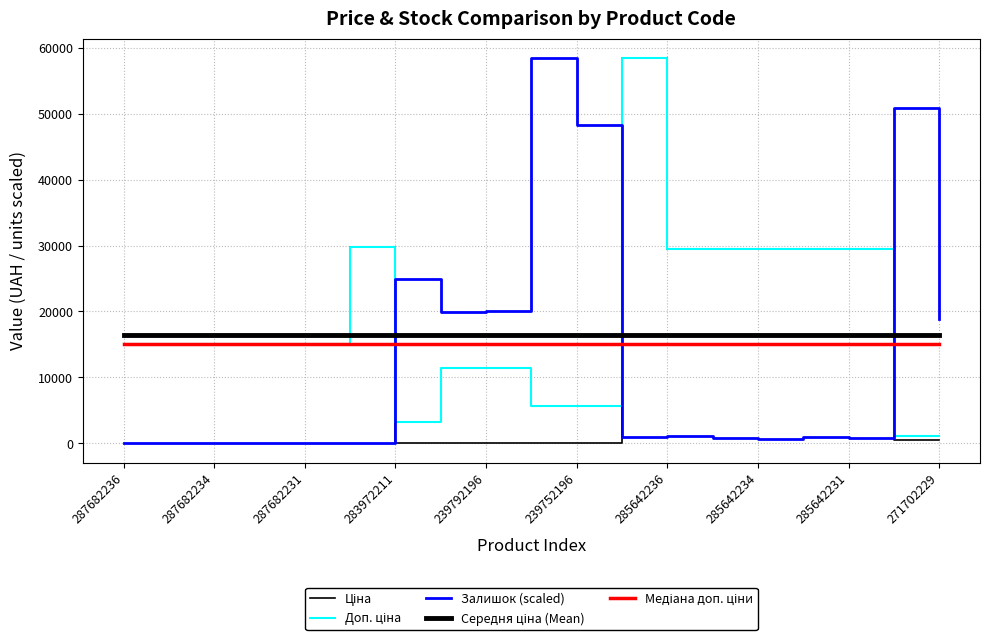

What is the difference between the second highest and second lowest values in the Доп. ціна series?

28665.6